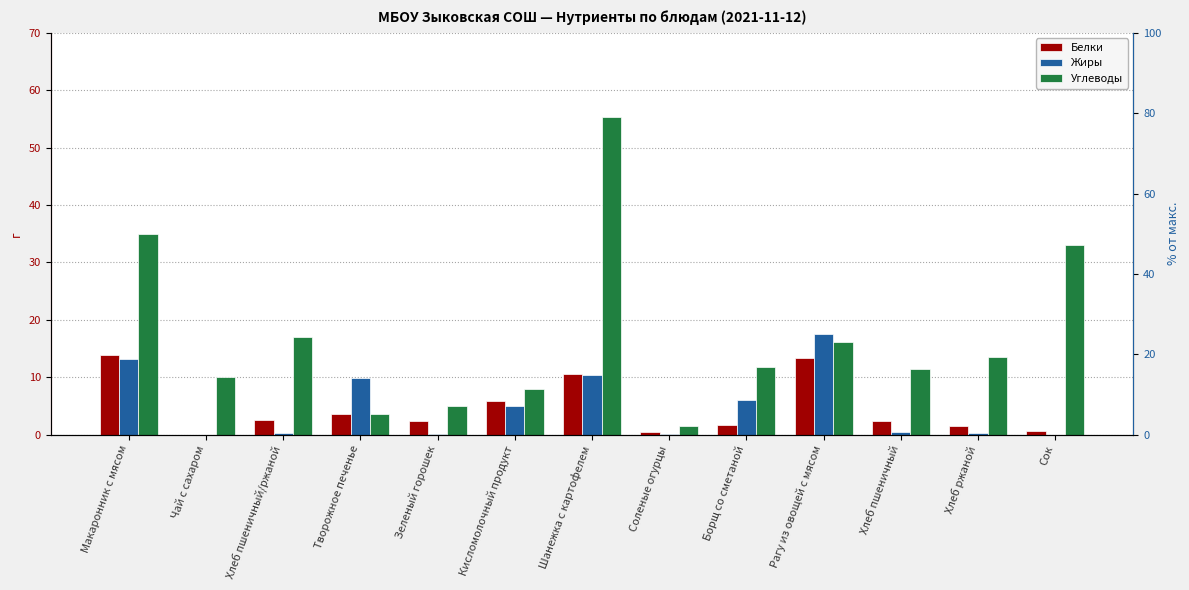

How many bars are there in each group?

3